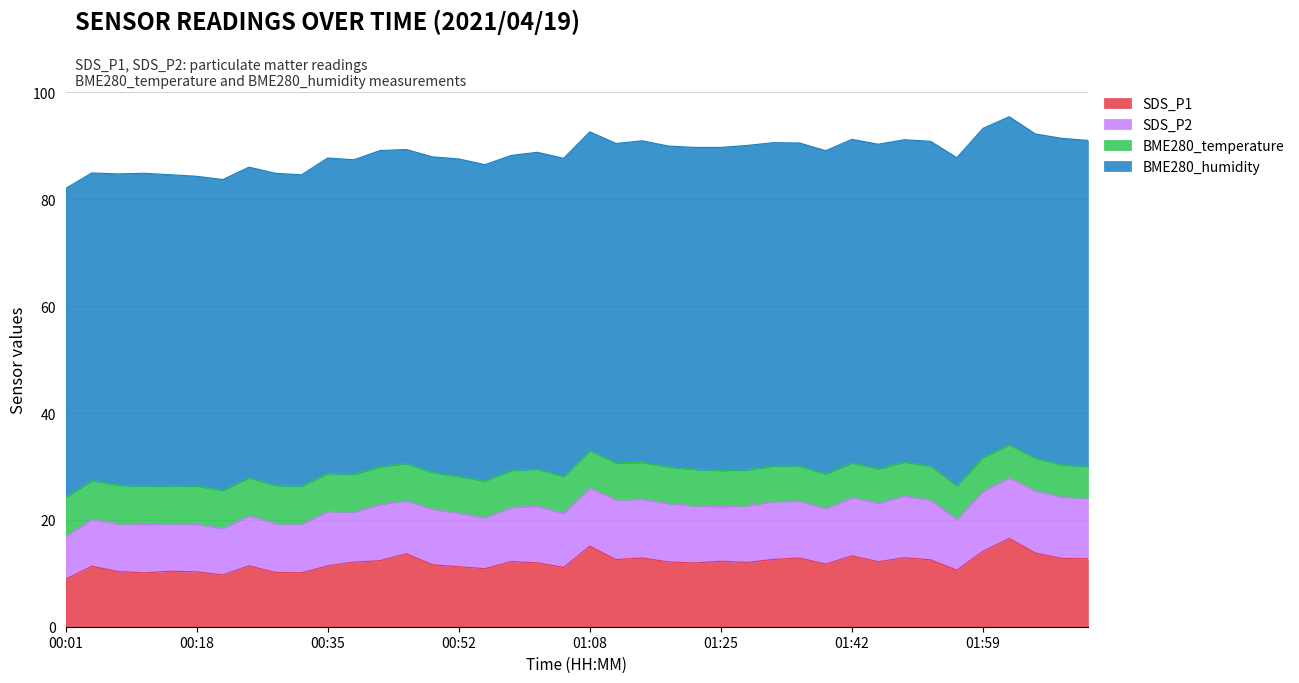

True or false: SDS_P1 has a value of 2.6 at 01:49.

False